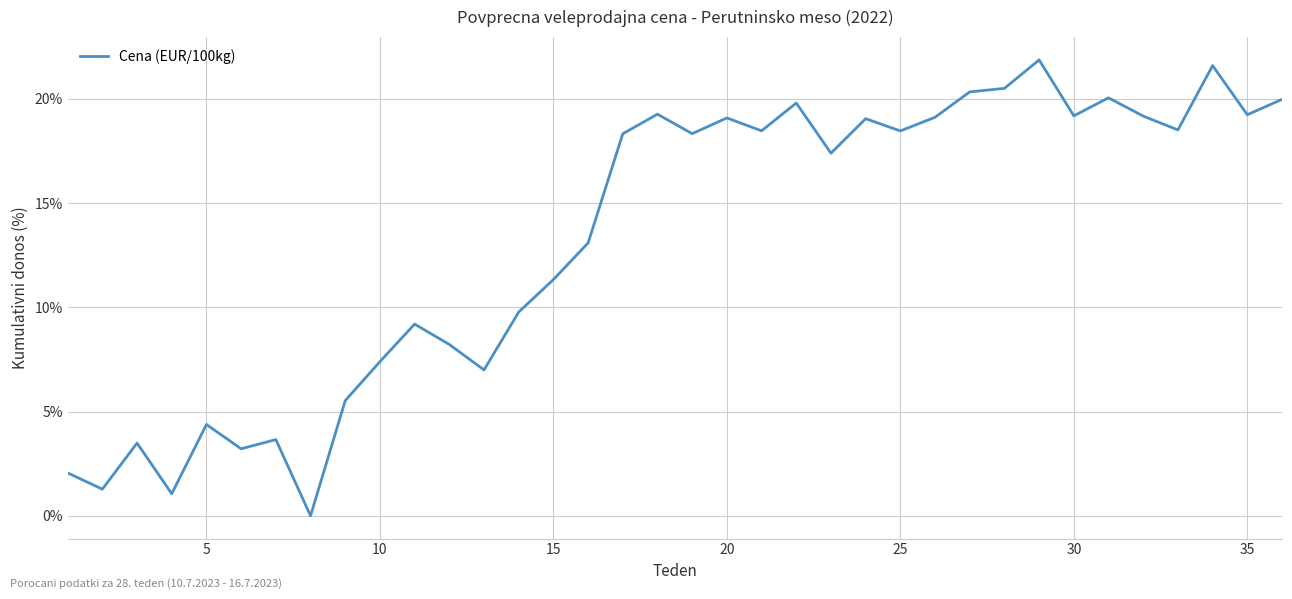

What is the difference between the maximum and minimum values?

21.9